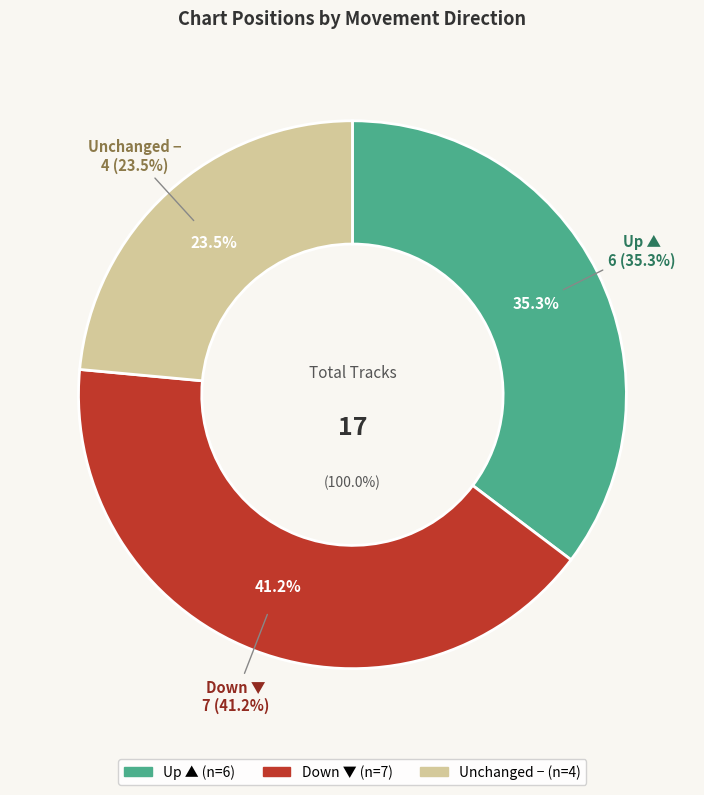

Count the number of slices in the pie.

3